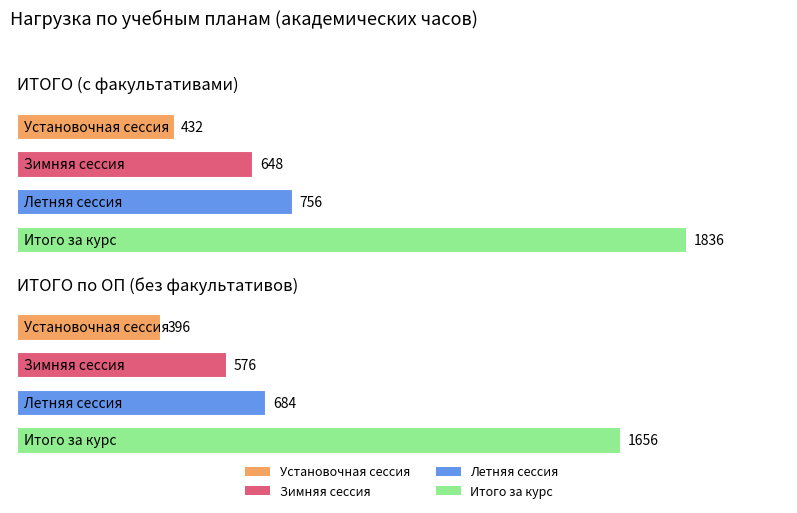

What are all the series names shown in the legend?

Установочная сессия, Зимняя сессия, Летняя сессия, Итого за курс